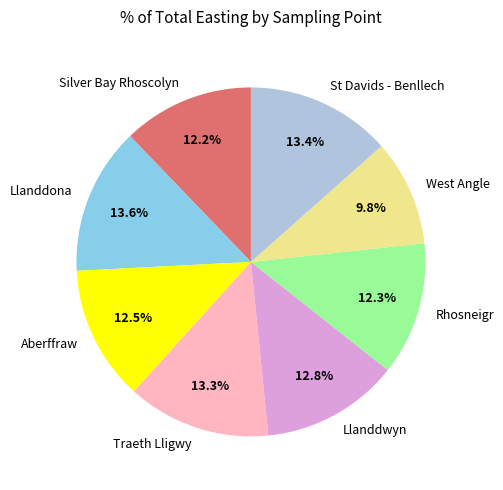

To the nearest percent, what is the difference between the Silver Bay Rhoscolyn and Llanddwyn slice percentages?

1%